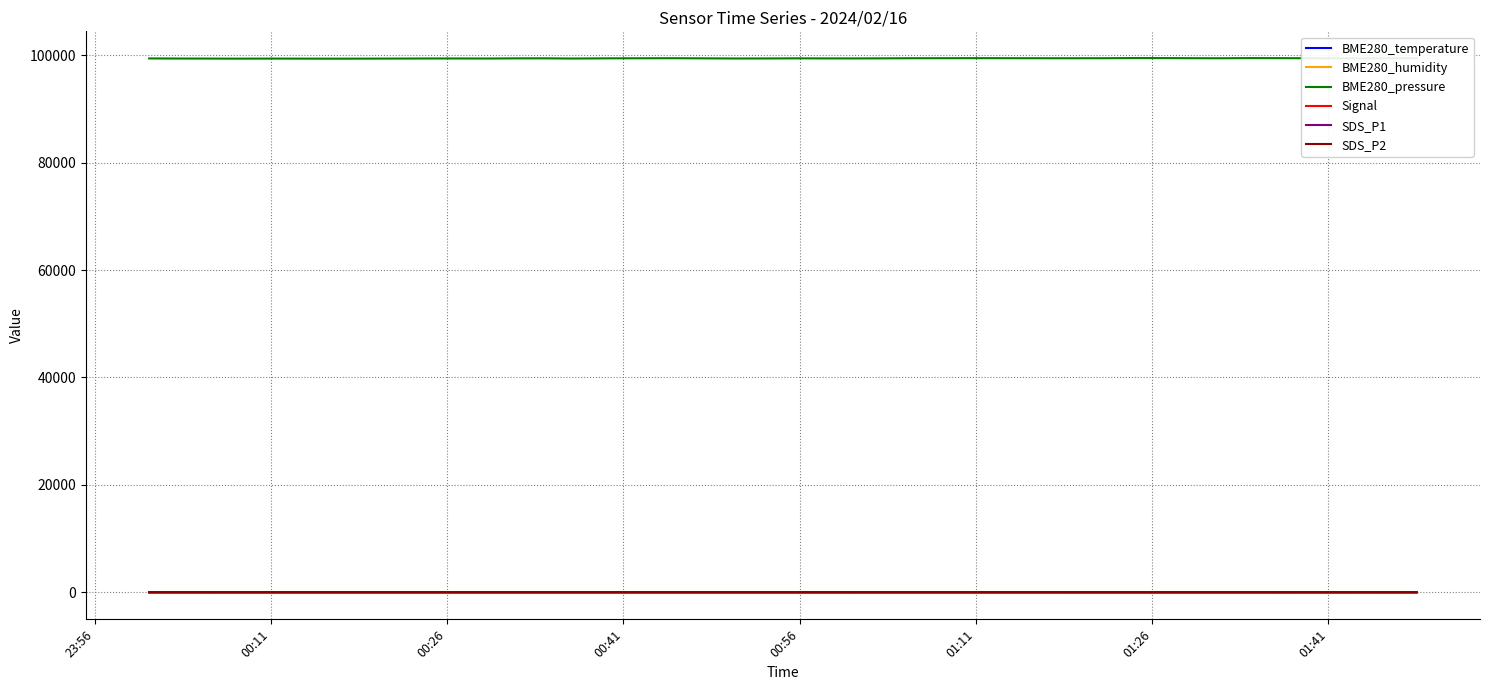

Is this an area chart (filled region under the line)?

No